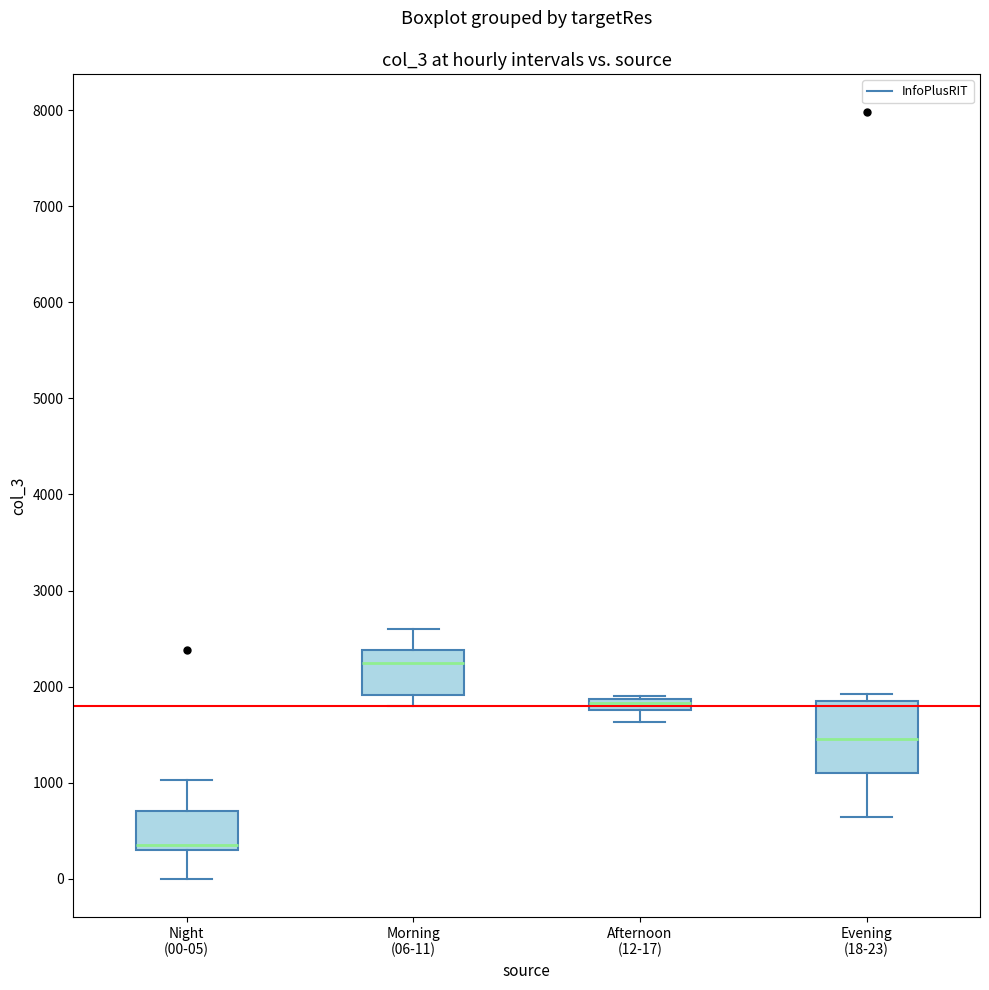

Which box has the lowest median line?

Night (00-05)